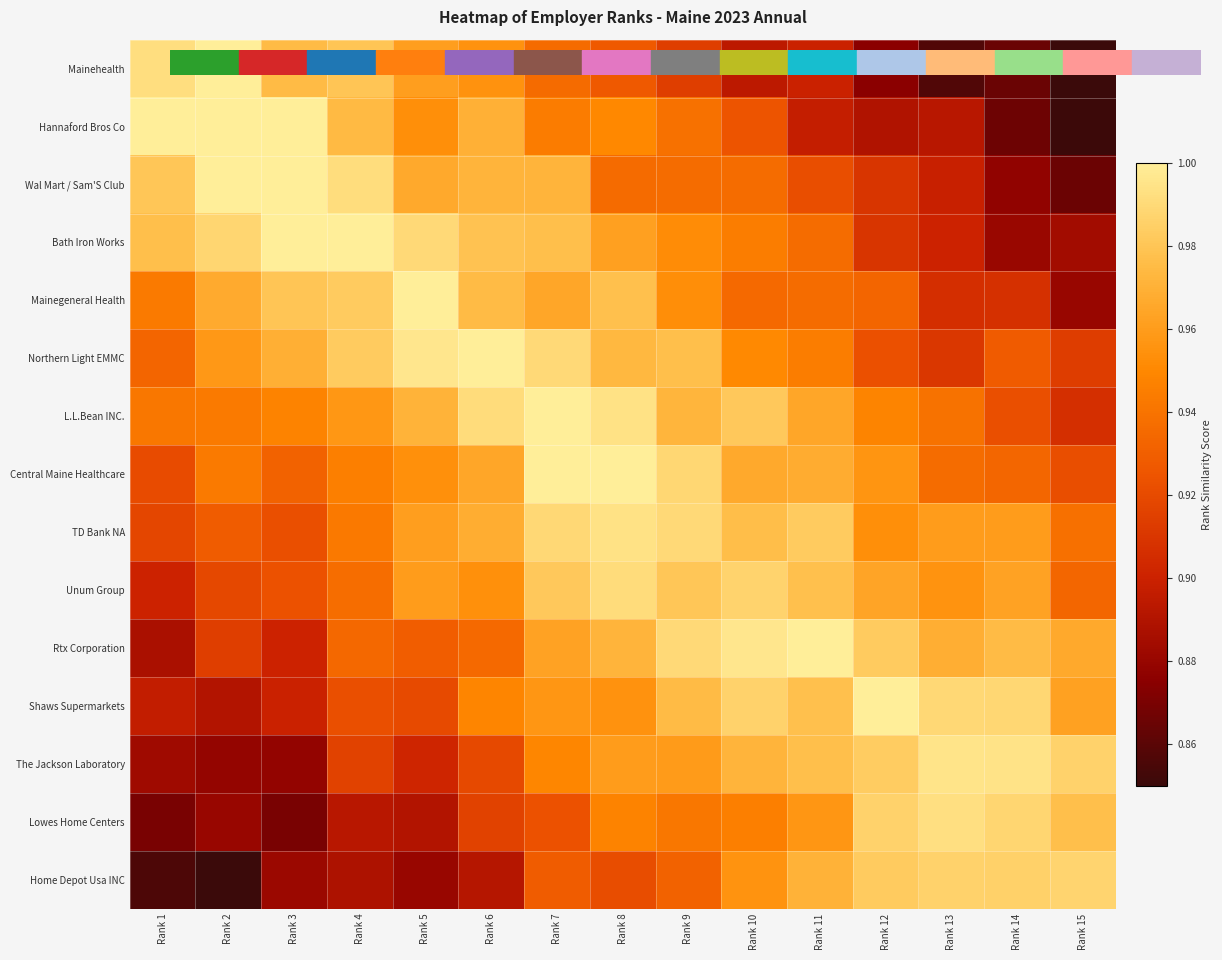

What is the minimum value shown in the chart?

0.8